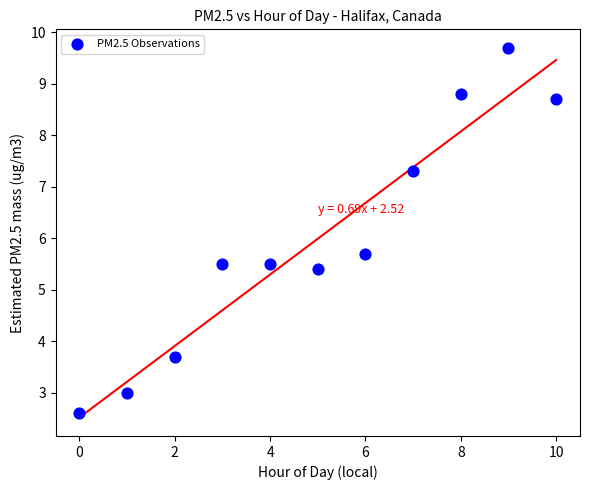

What is the average Y value?

6.0